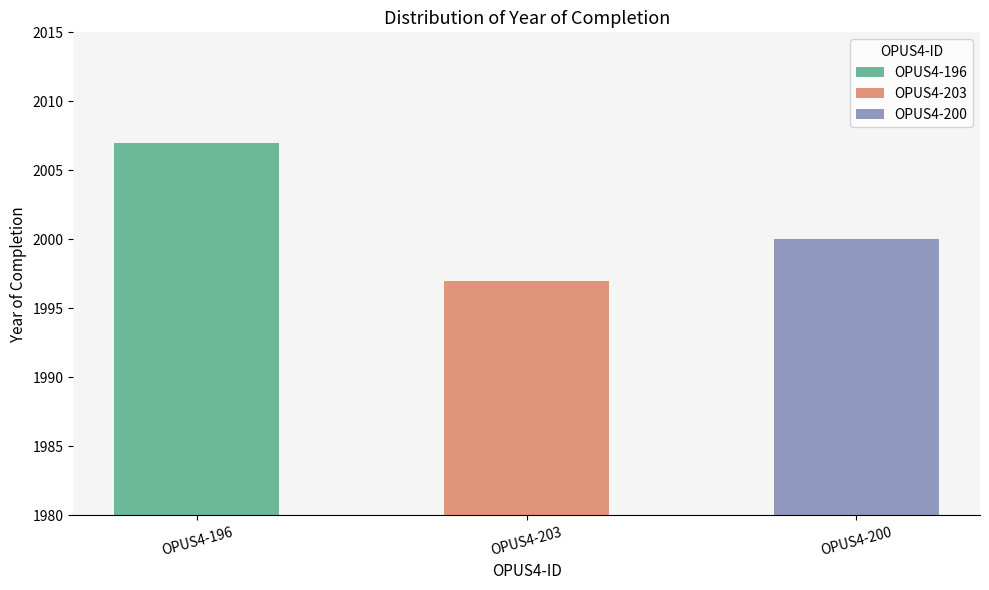

Where does the data first go above 2000?

OPUS4-196